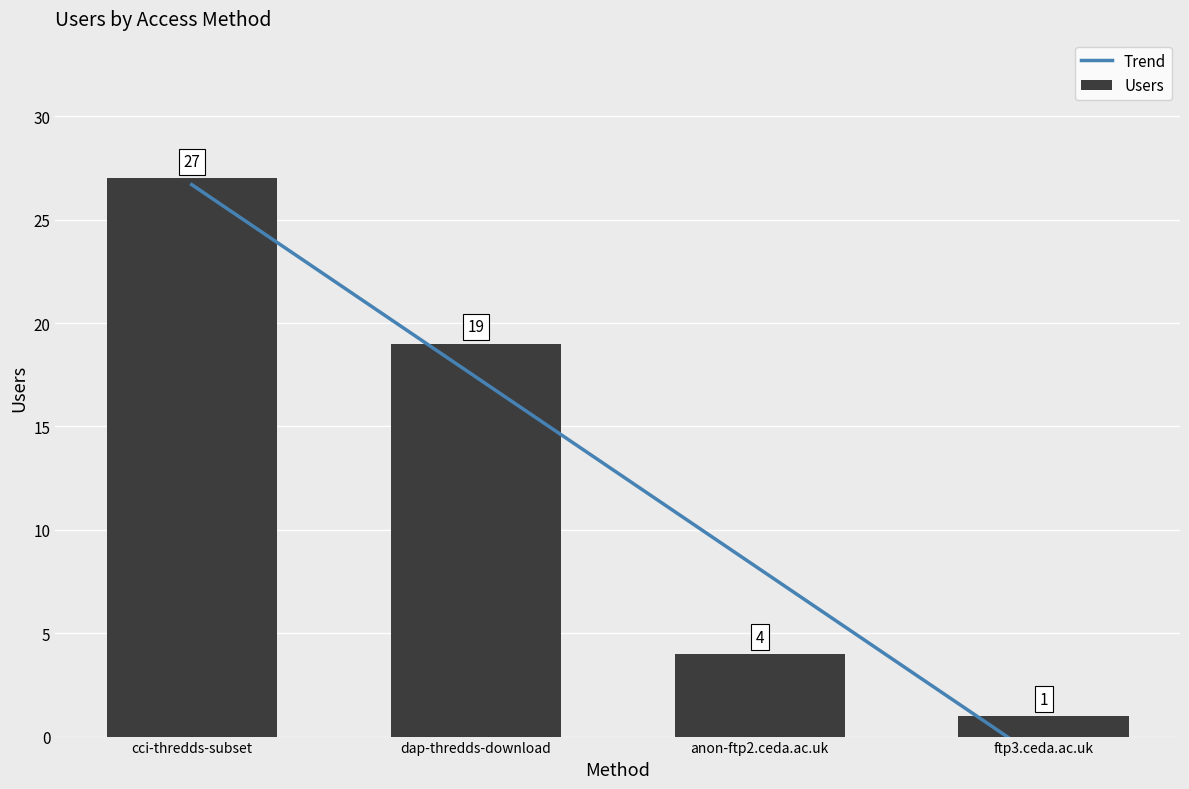

Which category has the highest value in the Users series?

cci-thredds-subset